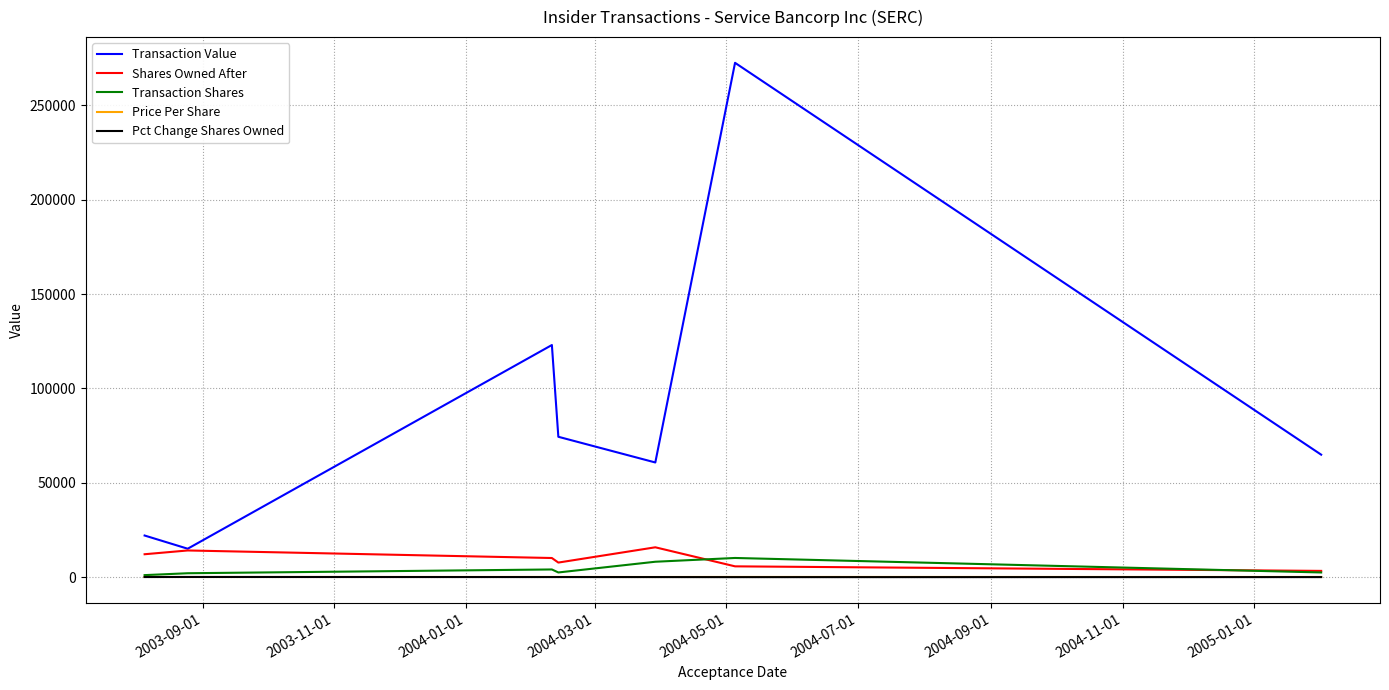

Which series has the largest total across all categories?

Transaction Value